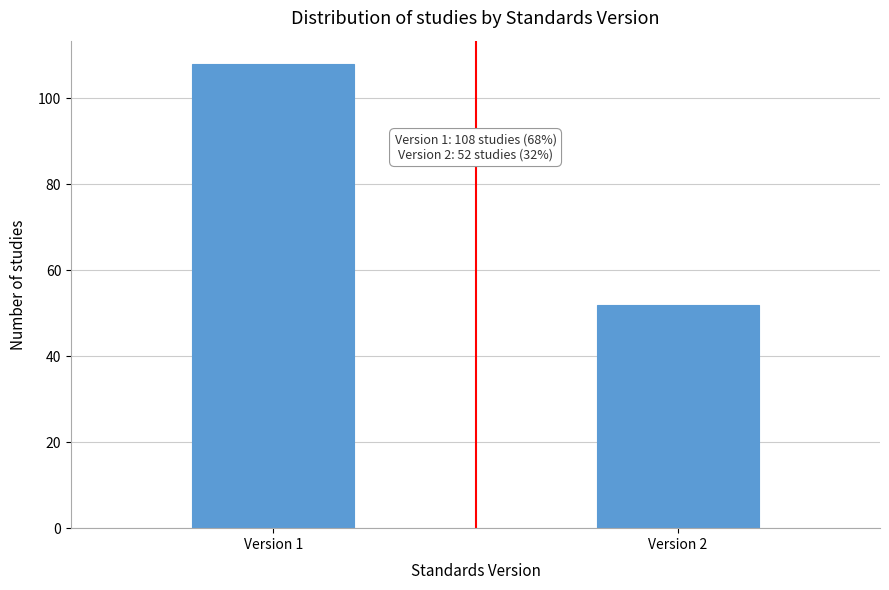

Reading left to right, what are all the values shown in this chart?

108	52